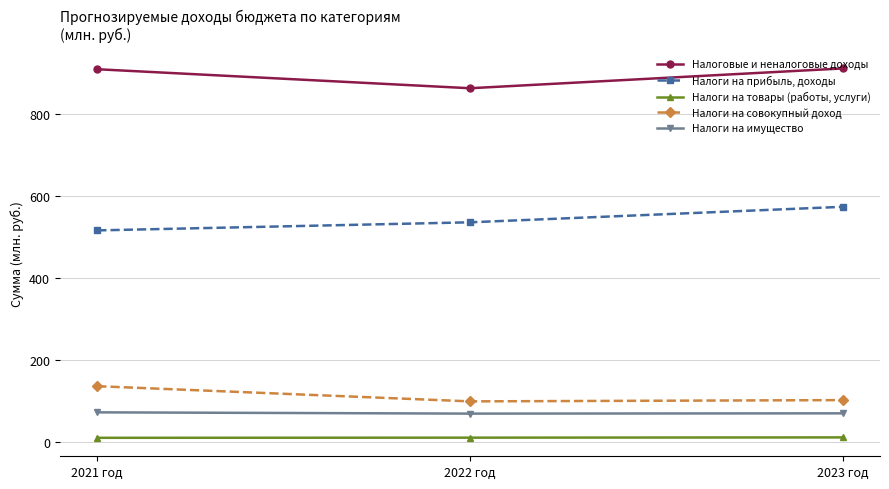

Where does the Налоги на прибыль, доходы series first go above 536?

2022 год